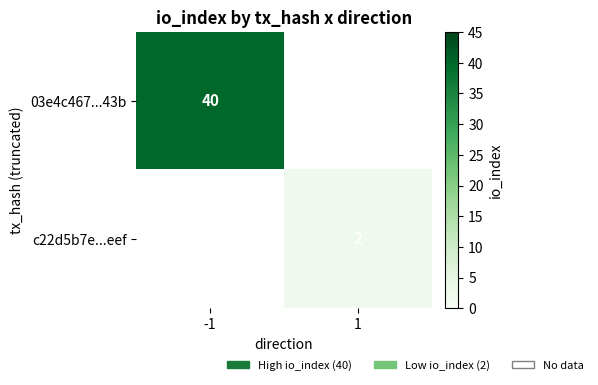

True or false: 03e4c467...43b has a value of 9 at -1.

False